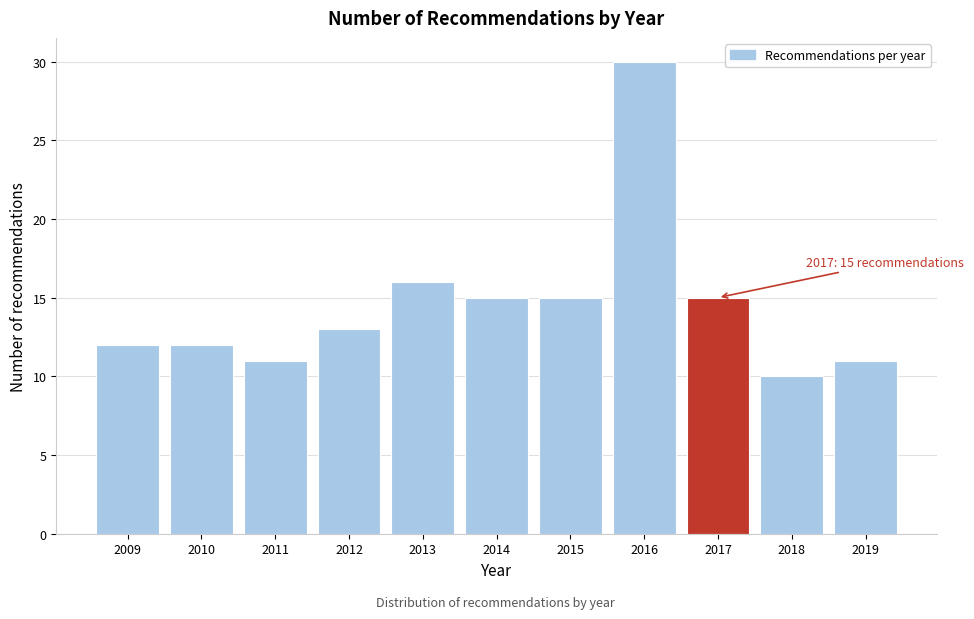

Reading right to left, what are all the values shown in this chart?

11	10	15	30	15	15	16	13	11	12	12